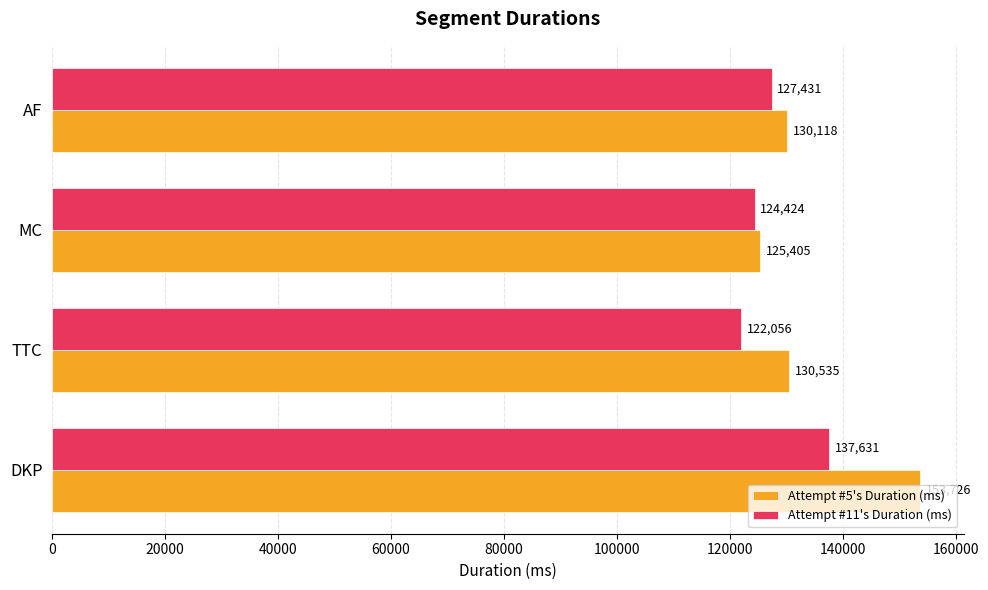

Rank the series by their maximum value, from highest to lowest.

Attempt #5's Duration (ms), Attempt #11's Duration (ms)